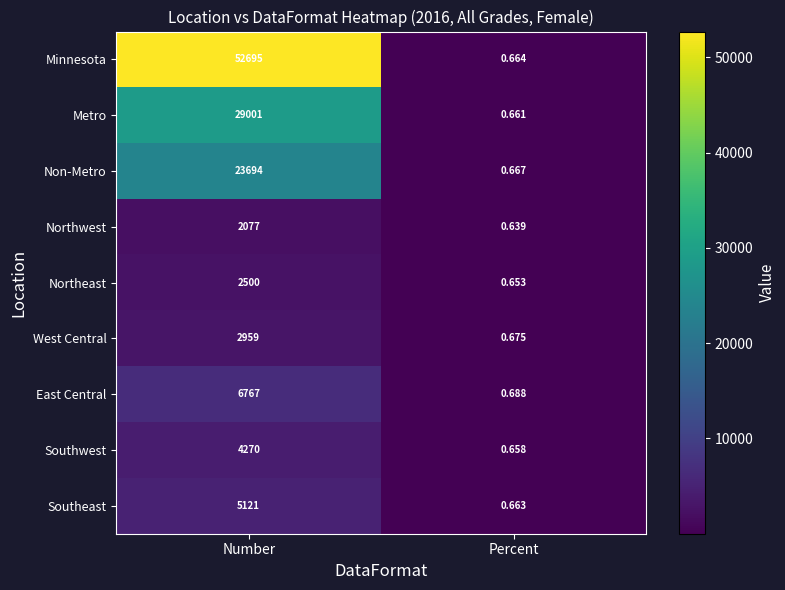

Rank the series by their maximum value, from highest to lowest.

Minnesota, Metro, Non-Metro, East Central, Southeast, Southwest, West Central, Northeast, Northwest